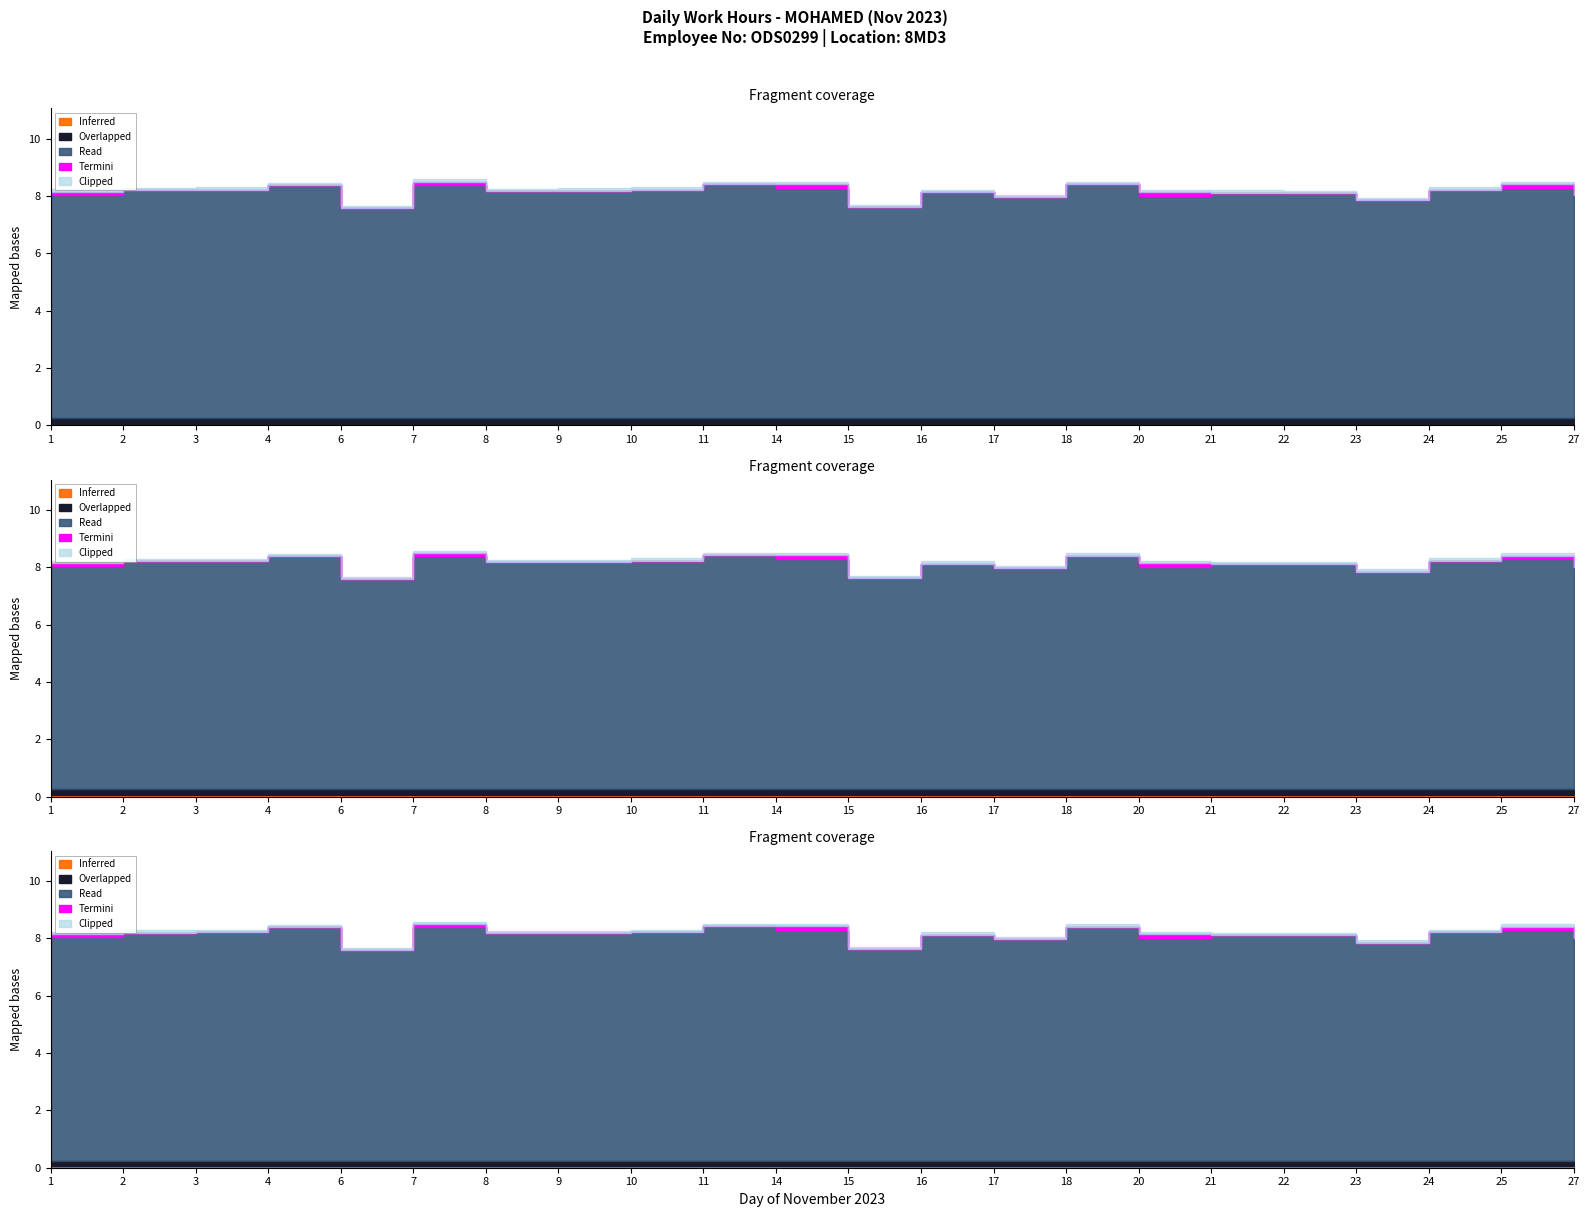

True or false: Low and OT 1.5 intersect in this chart.

False